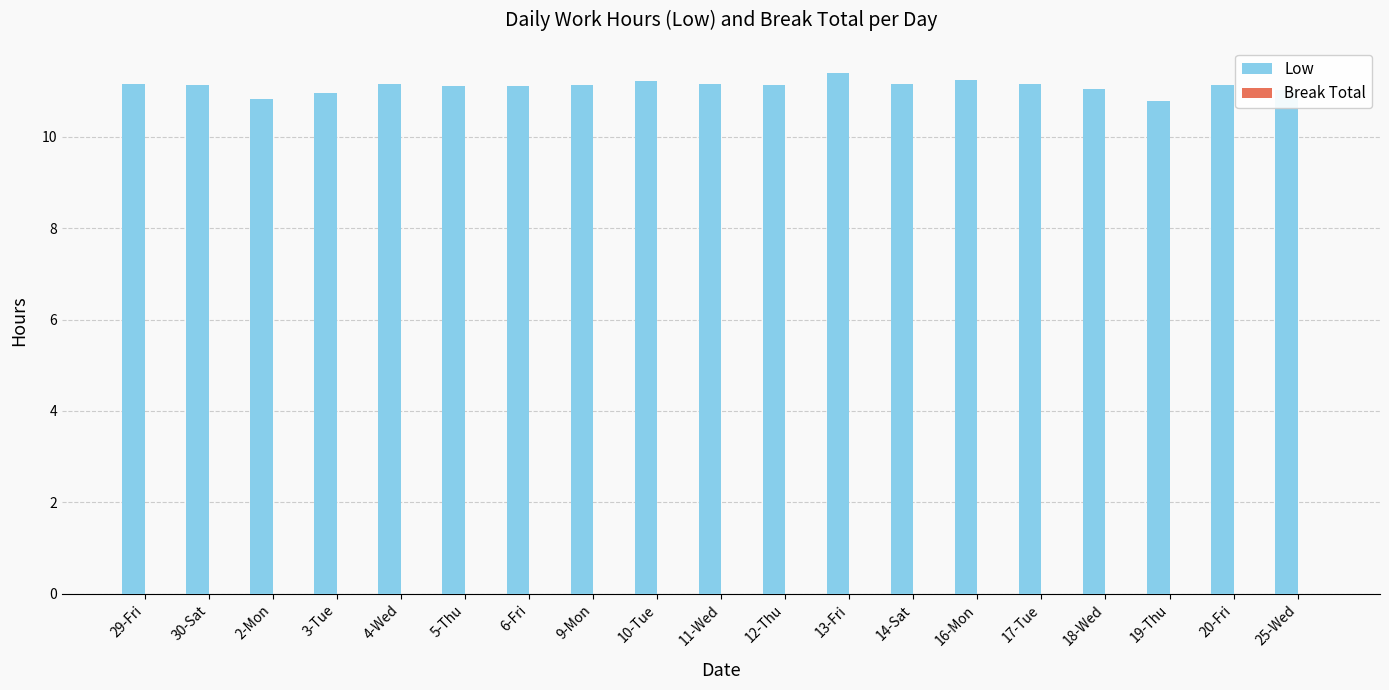

How many bars are there in total?

19